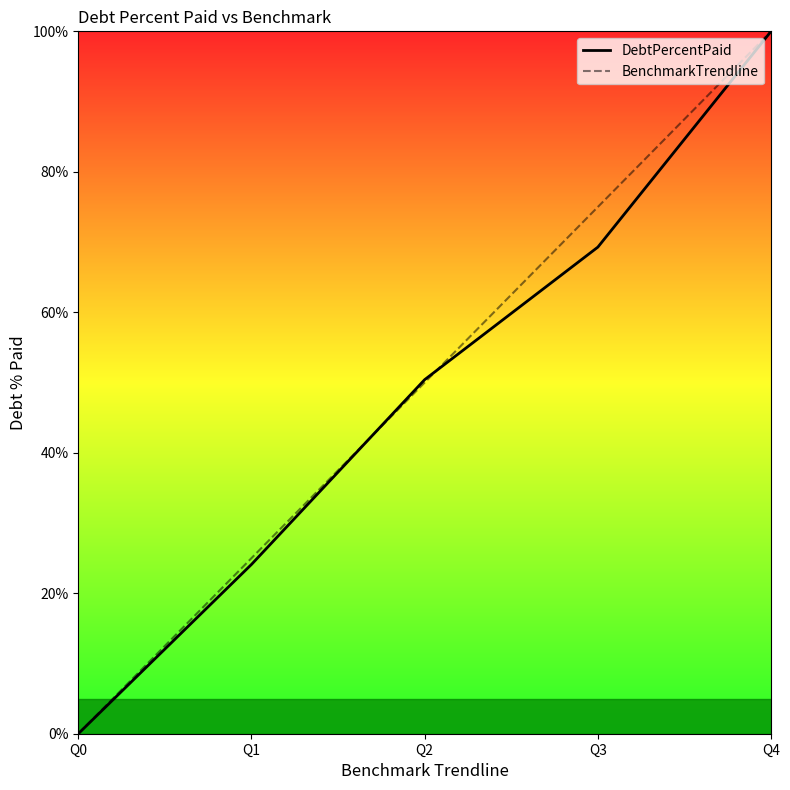

Reading left to right, list all the values displayed in this chart.

DebtPercentPaid: 0.0	24.1	50.4	69.3	100.0
BenchmarkTrendline: 0.0	25.0	50.0	75.0	100.0